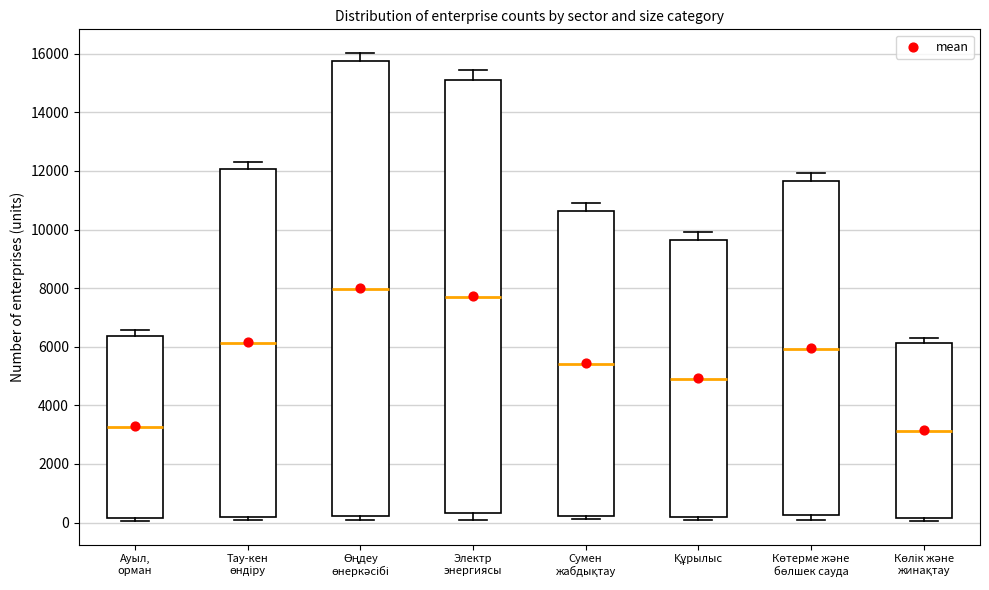

Which box has the highest median line?

Өңдеу өнеркәсібі